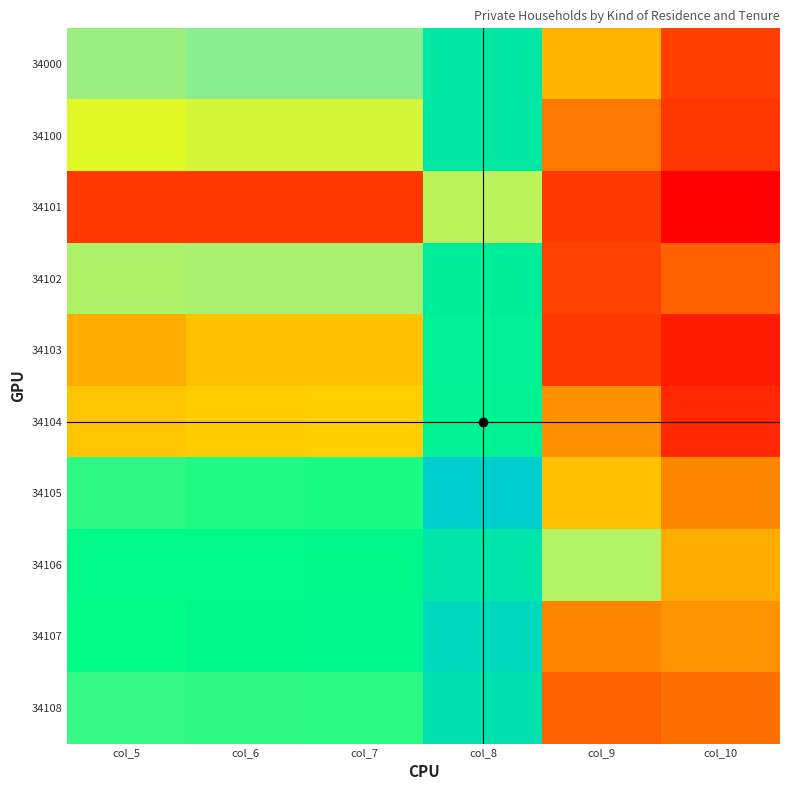

At col_8, list the series in order from smallest to largest.

34101, 34104, 34103, 34102, 34100, 34000, 34106, 34108, 34107, 34105